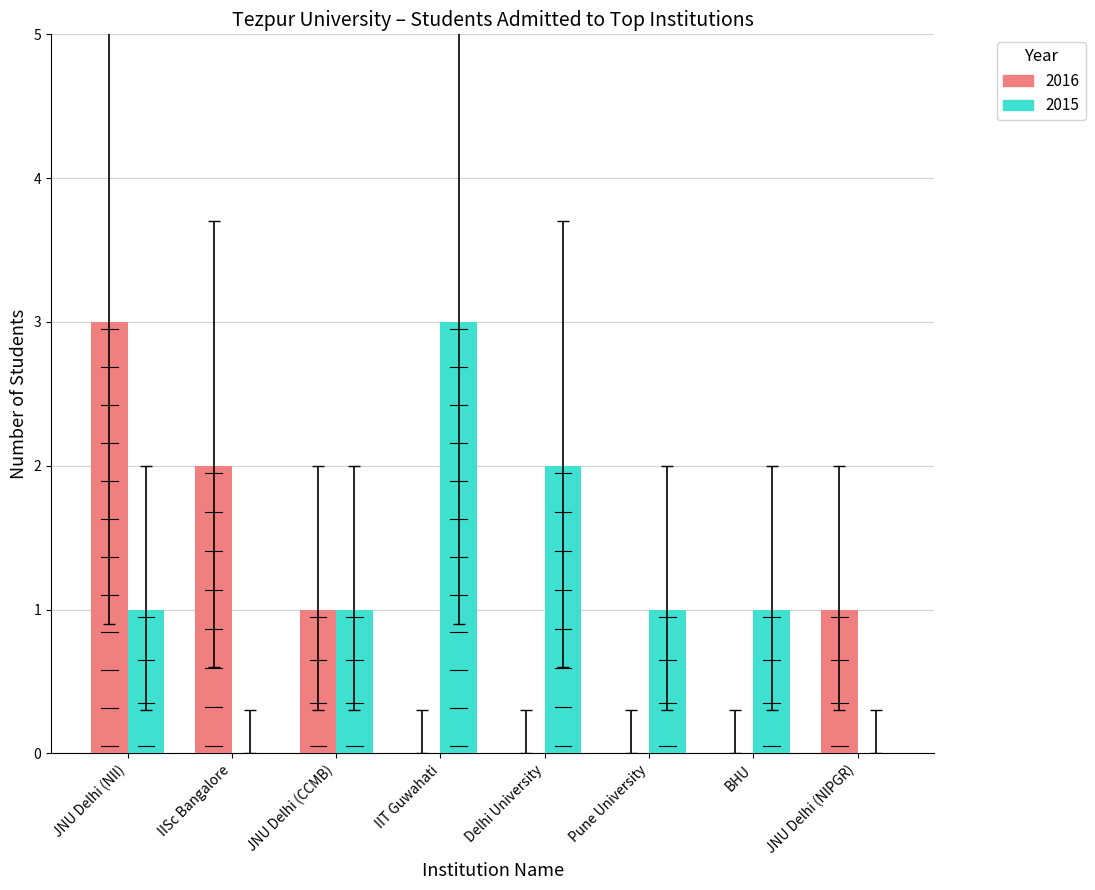

What are all the series names shown in the legend?

2016, 2015